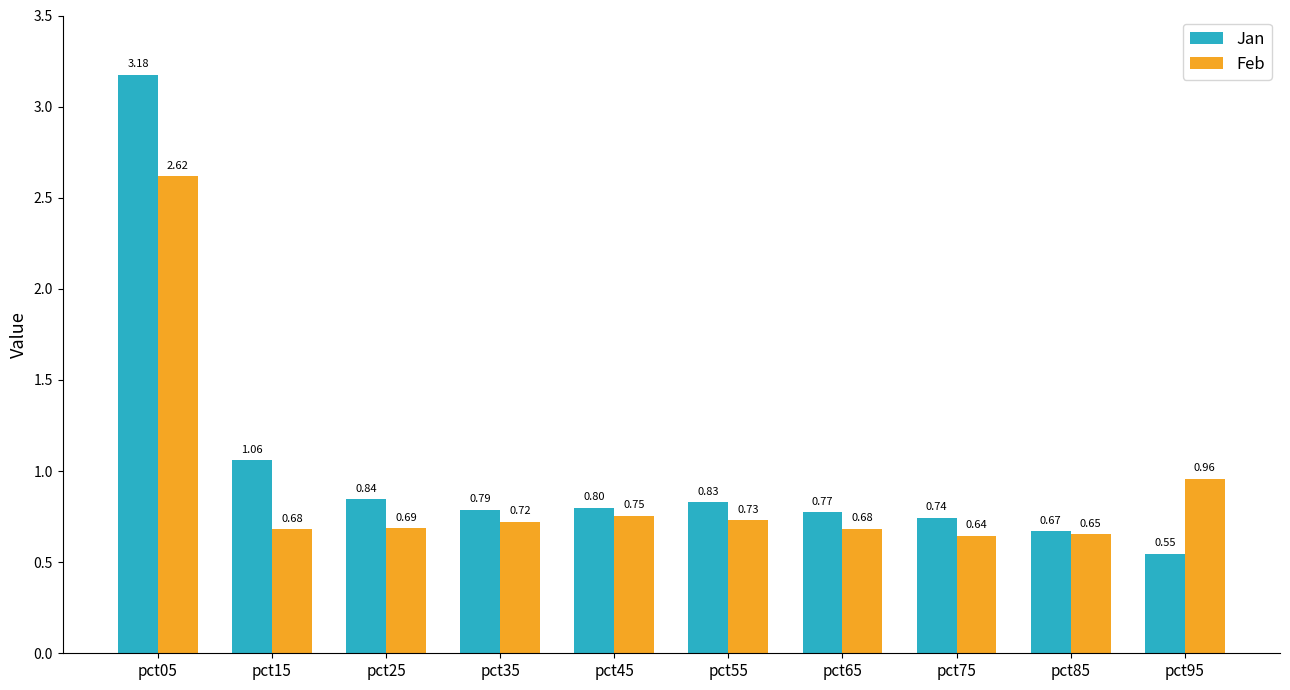

How many bars are there in total?

20